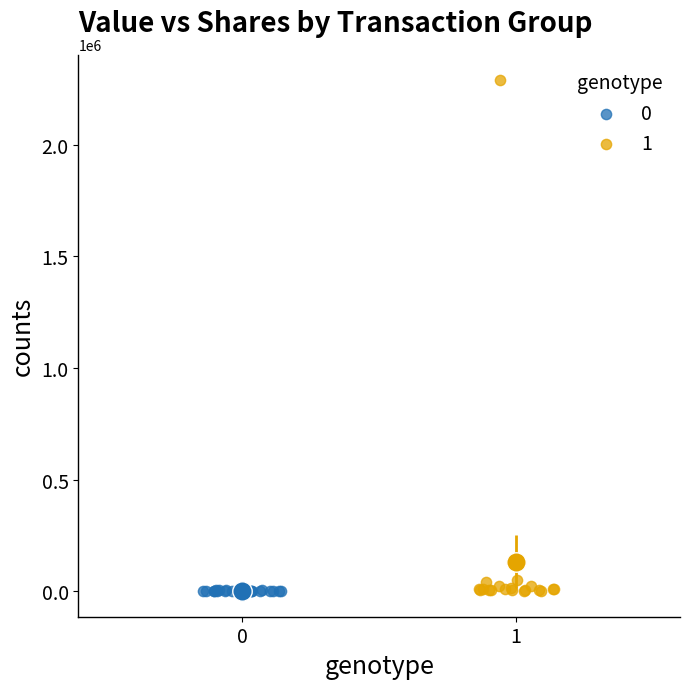

What are all the series names shown in the legend?

0, 1